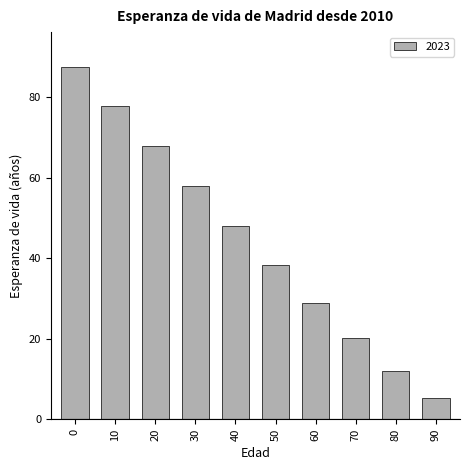

Reading left to right, transcribe all the data shown in this chart.

87.5	77.8	67.9	58.0	48.1	38.3	29.0	20.2	12.0	5.3